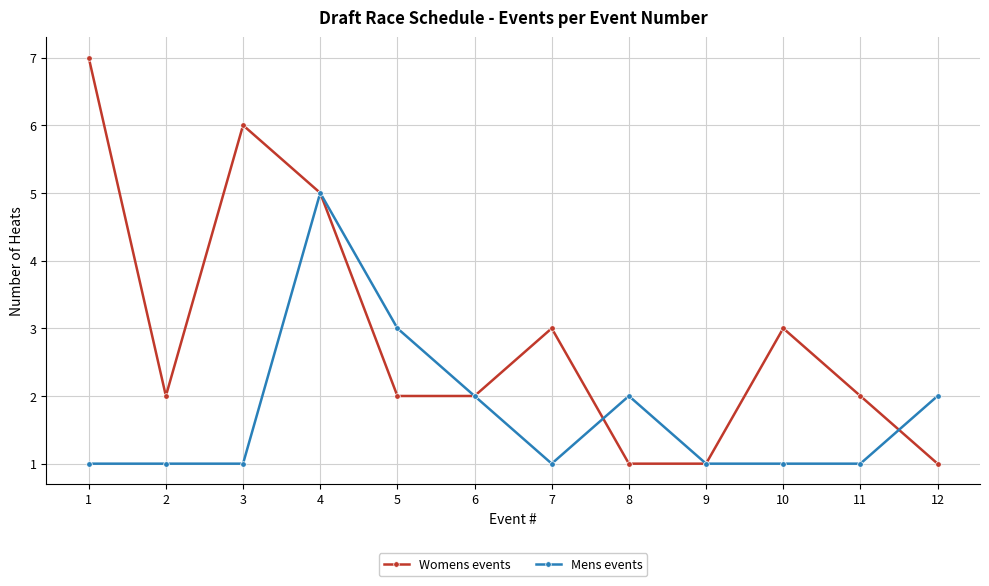

Count the Womens events values in the range 2 to 5.

7